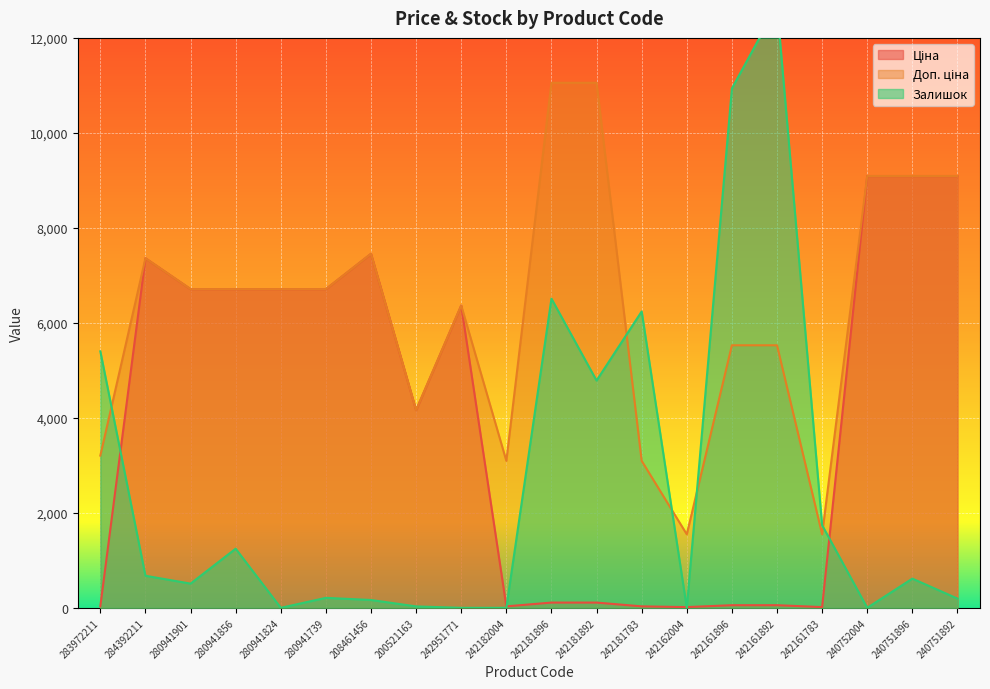

Where is the first local minimum for Доп. ціна?

200521163